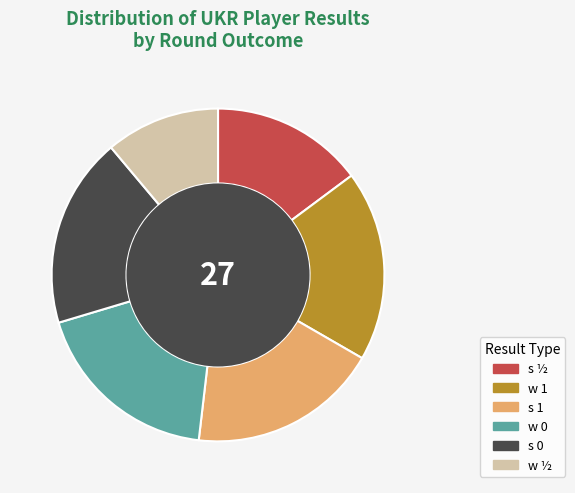

How many segments does this pie chart have?

6